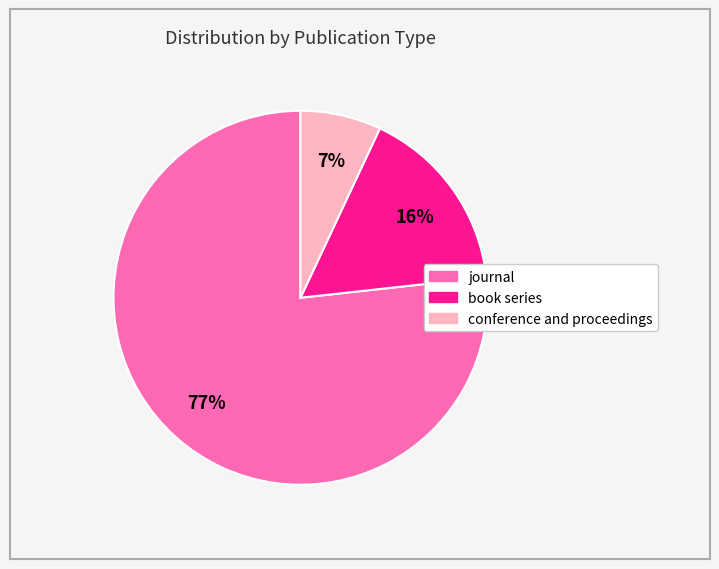

Which has a higher value, conference and proceedings or journal?

journal